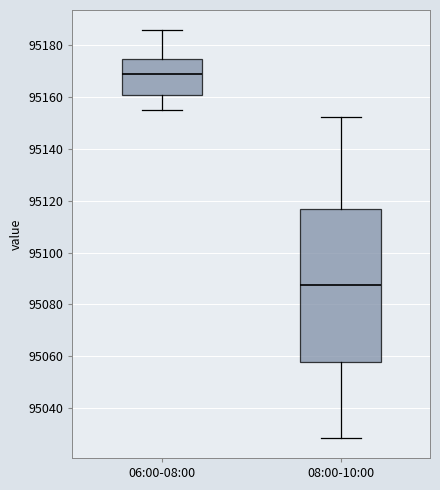

Reading left to right, transcribe this box plot: for each box, give where its median line is, the range the box spans, and where its two whiskers end, as read against the y-axis. The values are not printed on the chart, so give them approximately, as read against the axis.

06:00-08:00: median 95168, box 95160 to 95174, whiskers 95154 to 95186
08:00-10:00: median 95088, box 95058 to 95116, whiskers 95028 to 95152